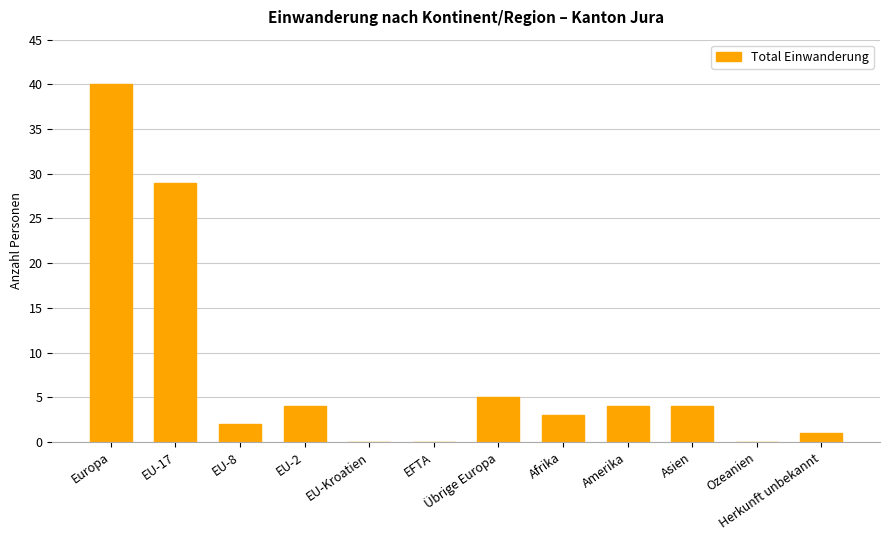

Reading left to right, what are all the values shown in this chart?

Europa=40	EU-17=29	EU-8=2	EU-2=4	EU-Kroatien=0	EFTA=0	Übrige Europa=5	Afrika=3	Amerika=4	Asien=4	Ozeanien=0	Herkunft unbekannt=1